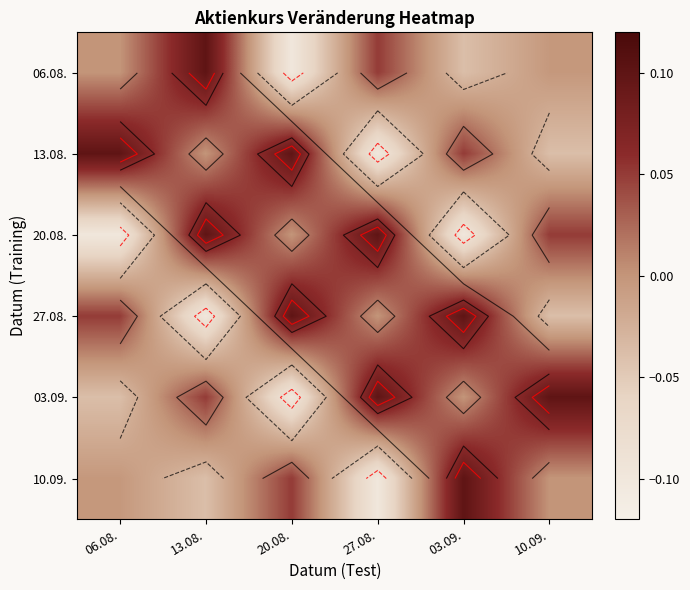

Which has a higher value, 03.09. or 20.08.?

03.09.